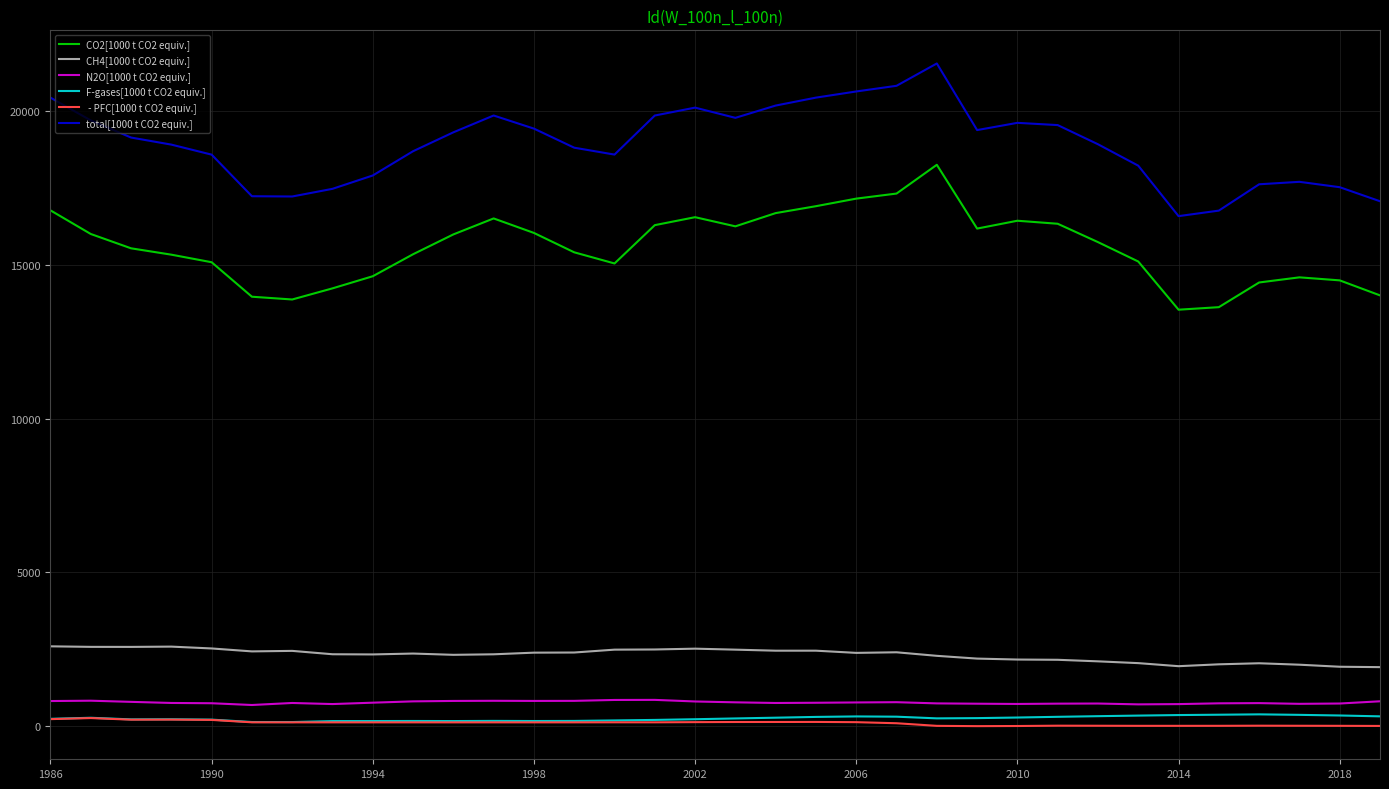

What is the maximum value shown in the chart?

21543.3